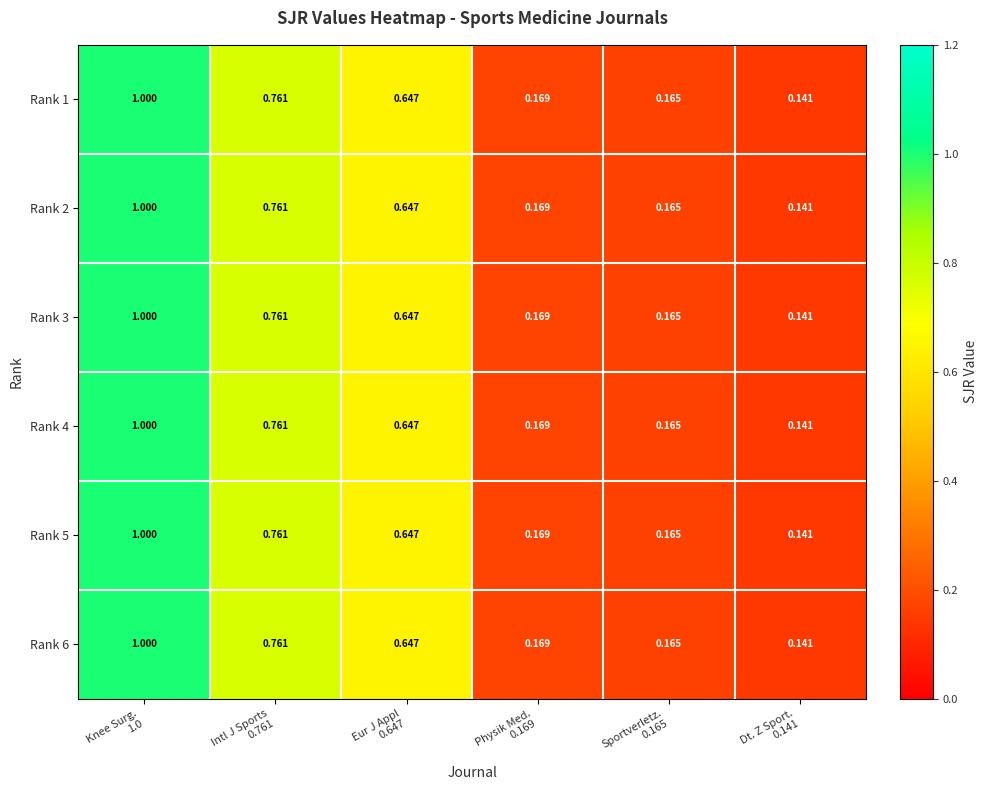

At how many categories does at least one series exceed 0?

6